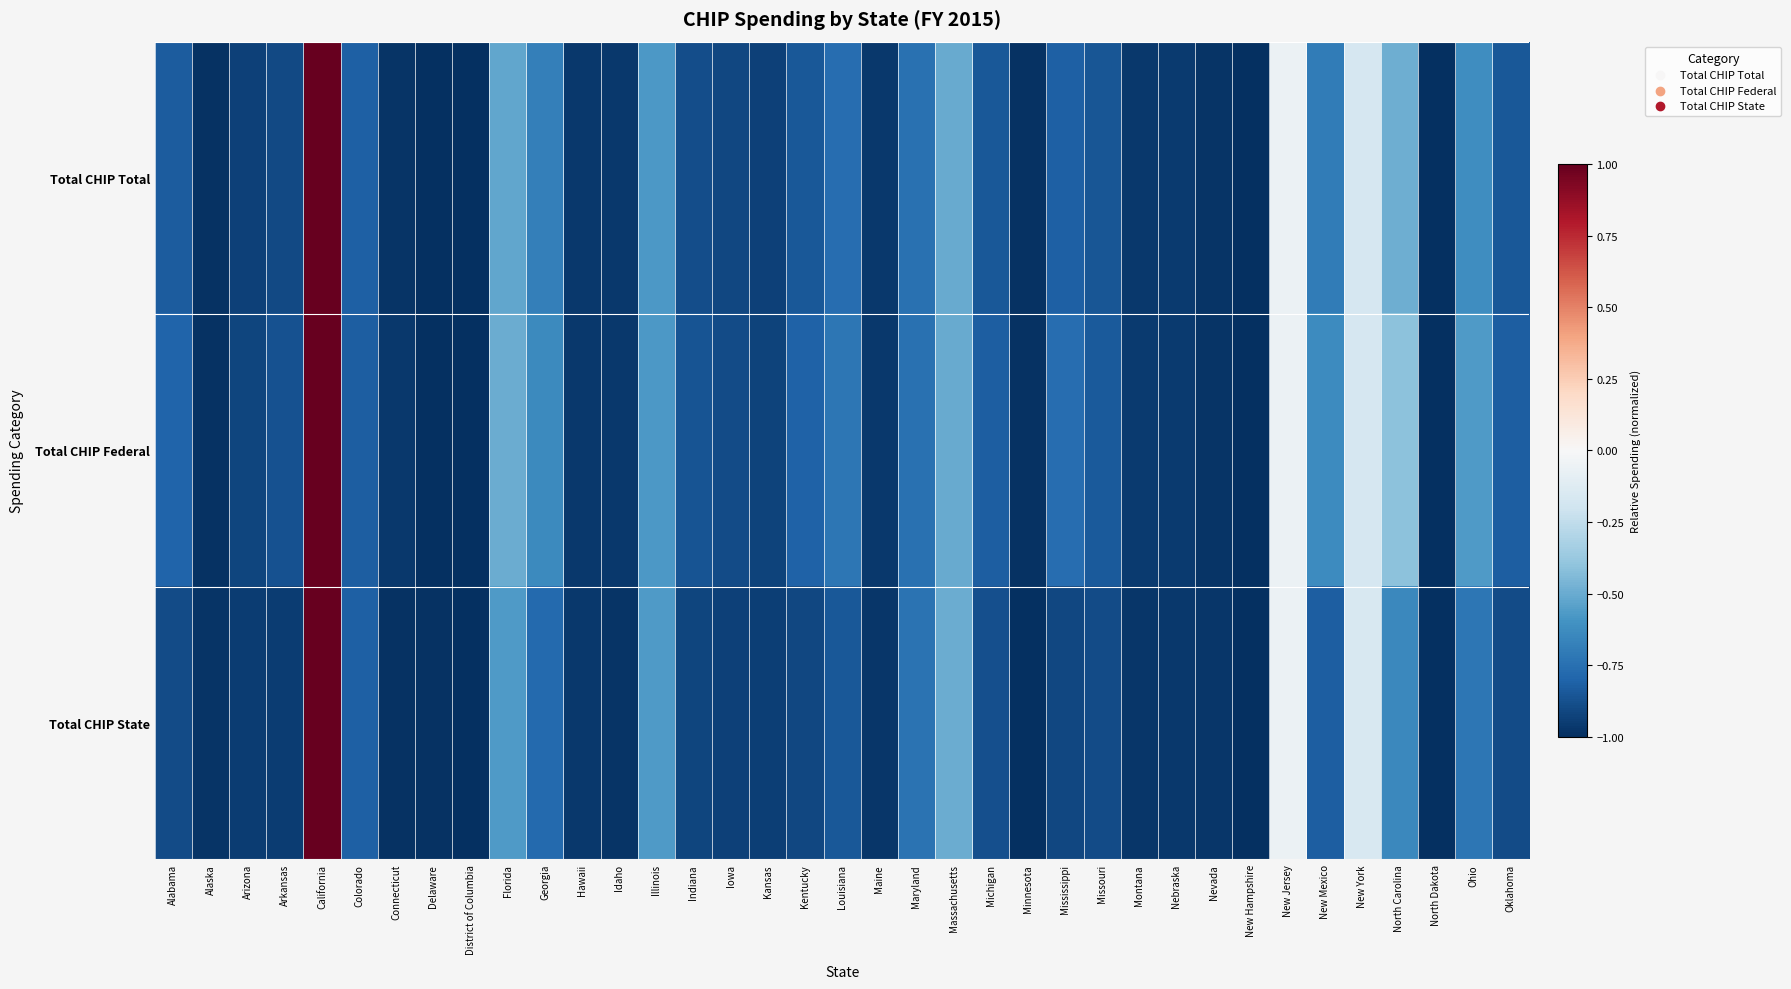

Which has a higher value, Indiana or District of Columbia?

Indiana